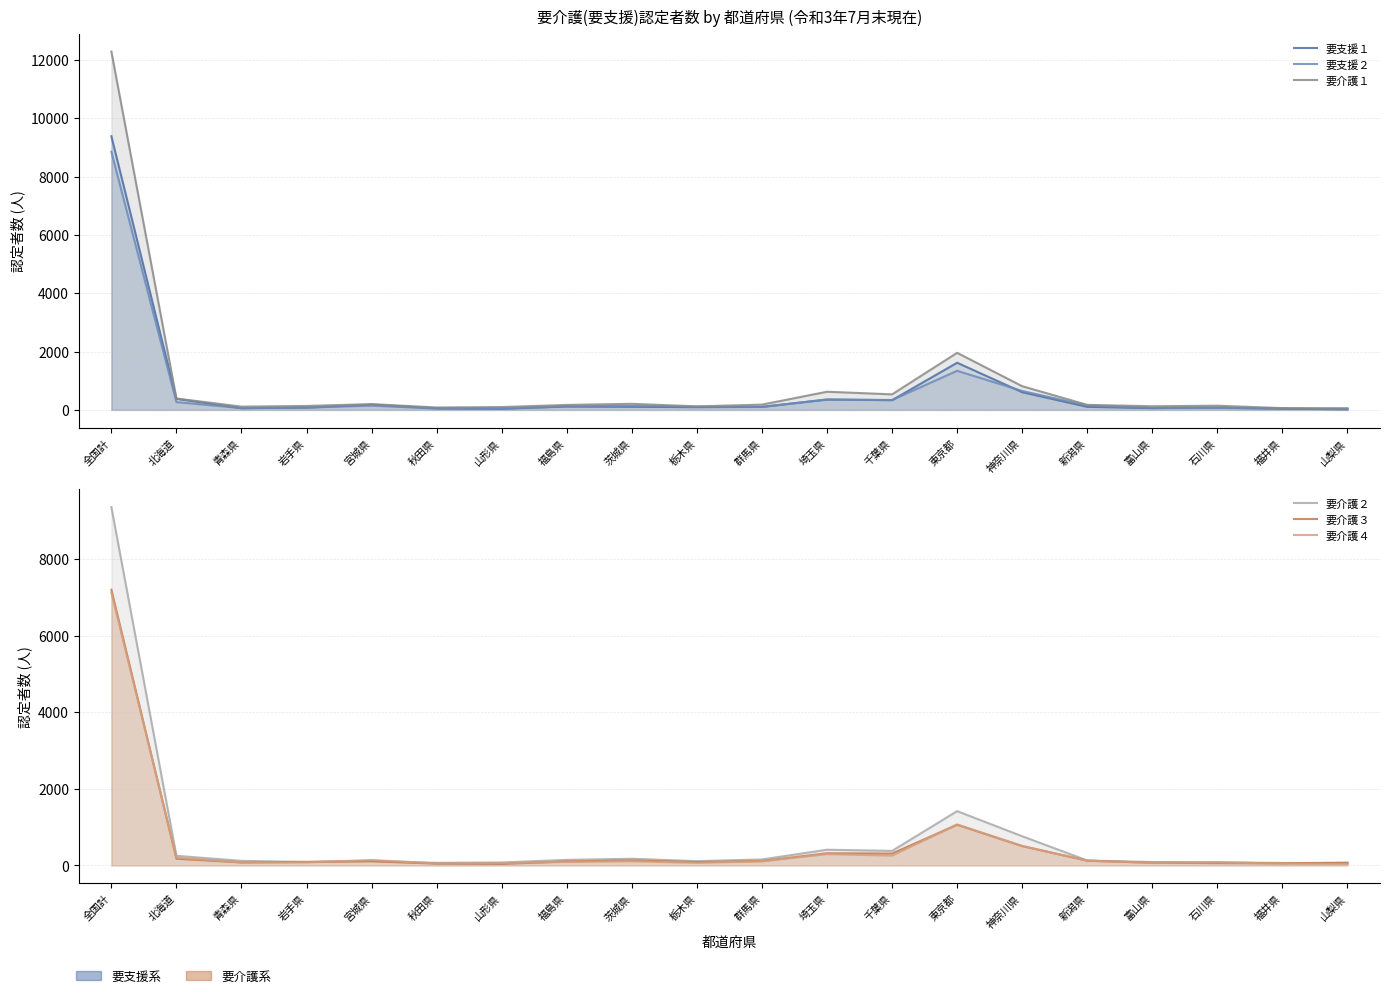

What is the sum of all 要介護１ values?

18475